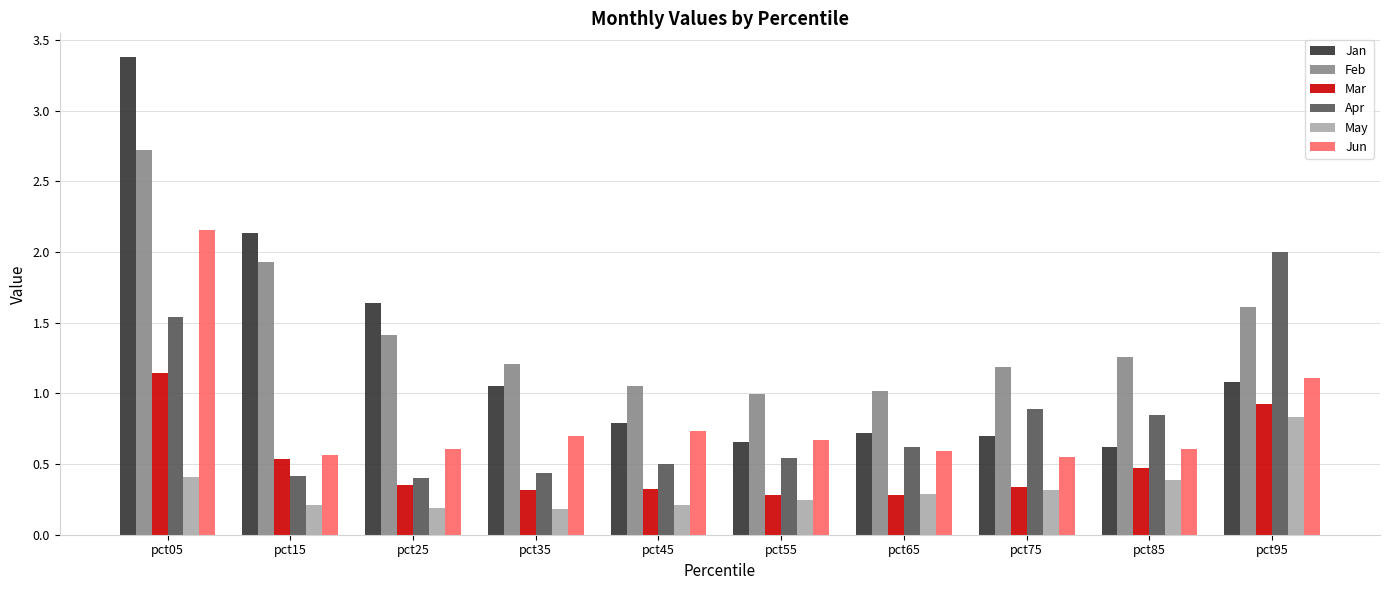

What are all the series names shown in the legend?

Jan, Feb, Mar, Apr, May, Jun